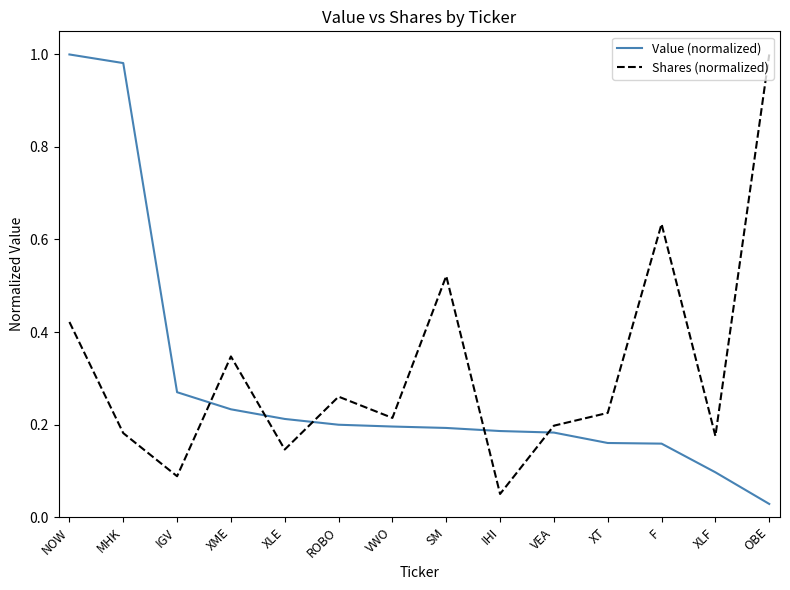

Which series ends up on top after the final intersection of Value (normalized) and Shares (normalized)?

Shares (normalized)